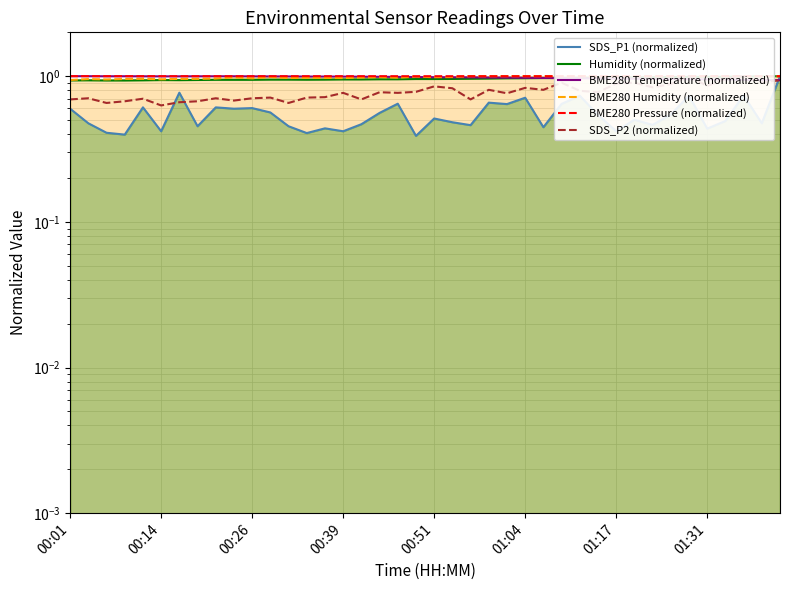

Which series ends up on top after the final intersection of BME280 Temperature (normalized) and SDS_P2 (normalized)?

BME280 Temperature (normalized)